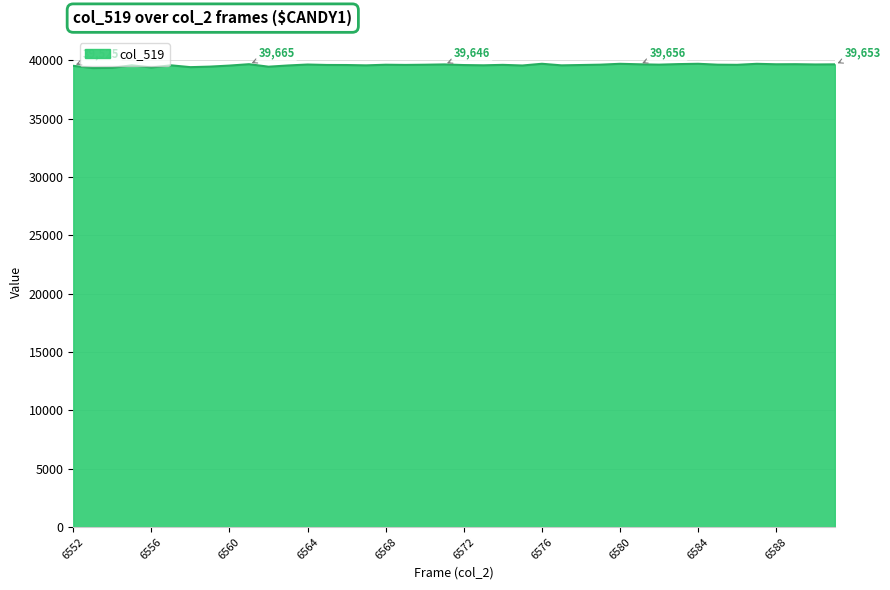

What is the smallest value displayed?

39335